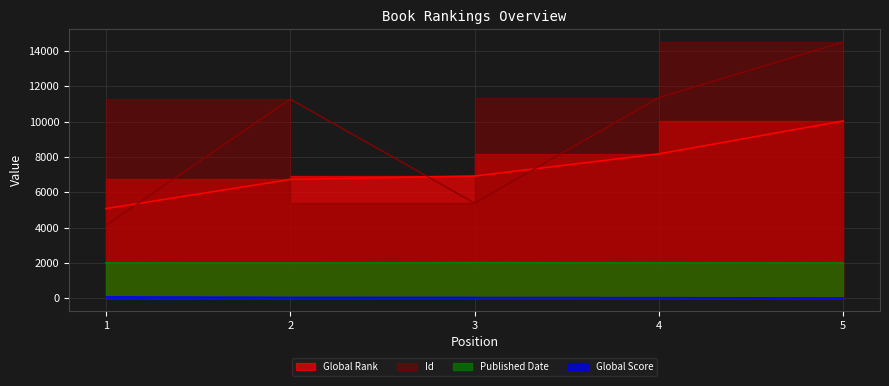

How many lines are shown in the chart?

4